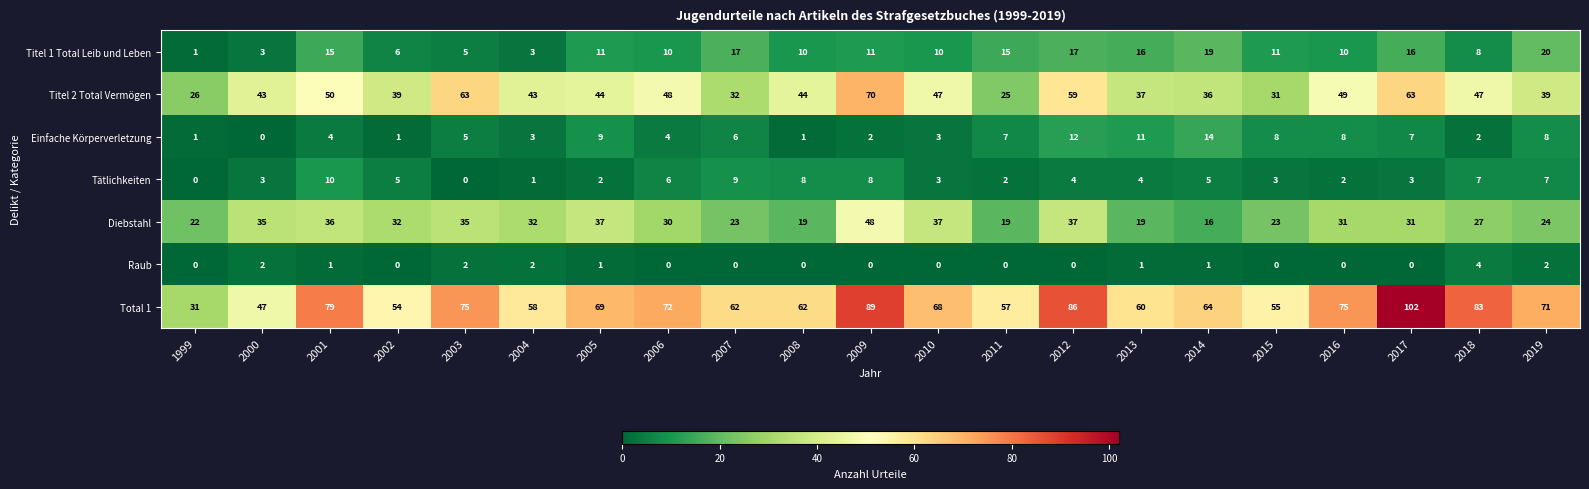

Which series changed the most between 2004 and 2010?

Total 1